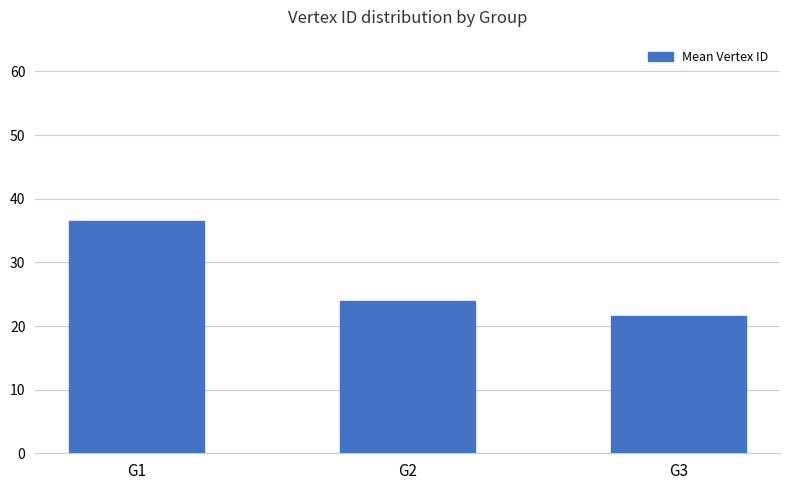

What is the maximum value shown in the chart?

36.5